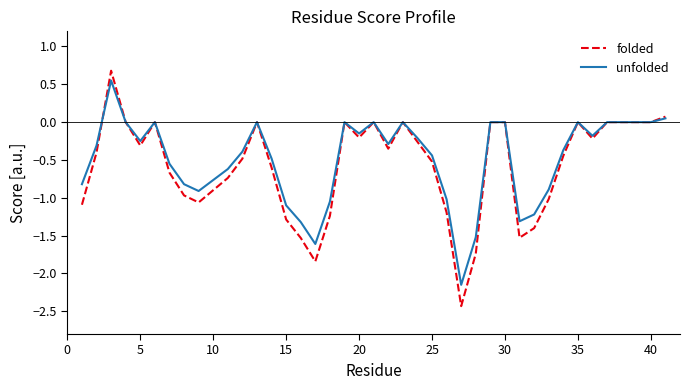

What is the smallest value displayed?

-2.4